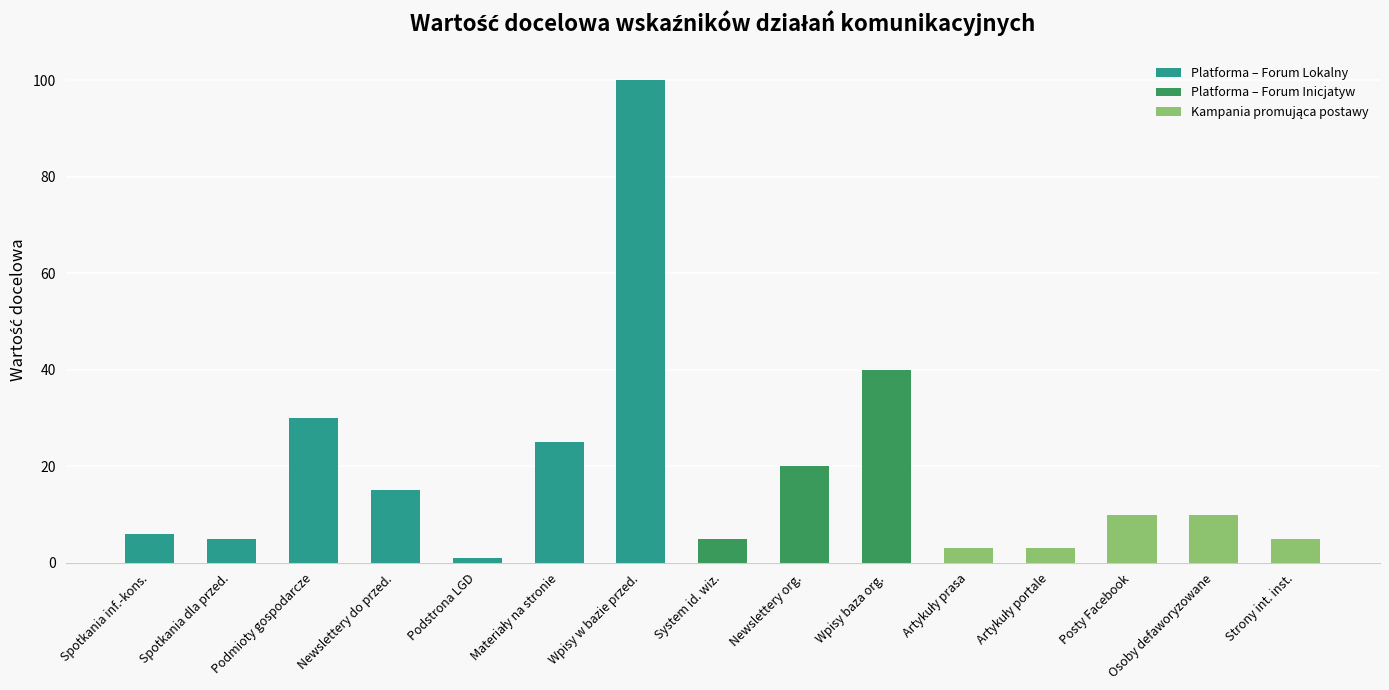

What is the average value?

19